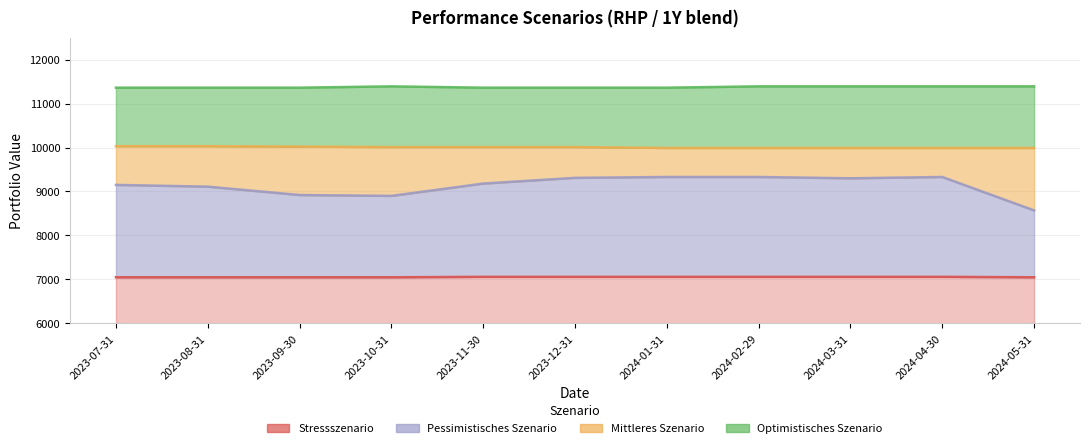

Does the chart display data point markers on the line(s)?

No